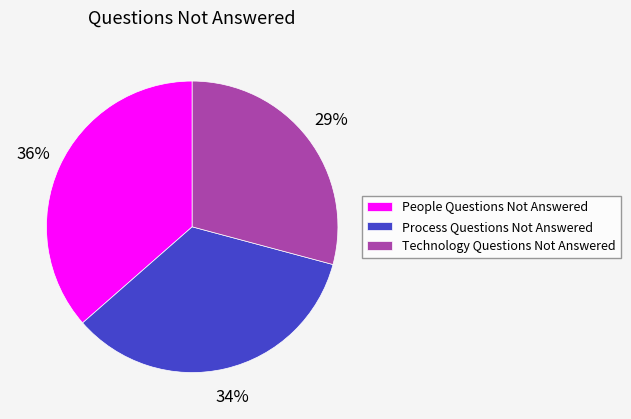

Which category has the biggest portion of the pie?

People Questions Not Answered